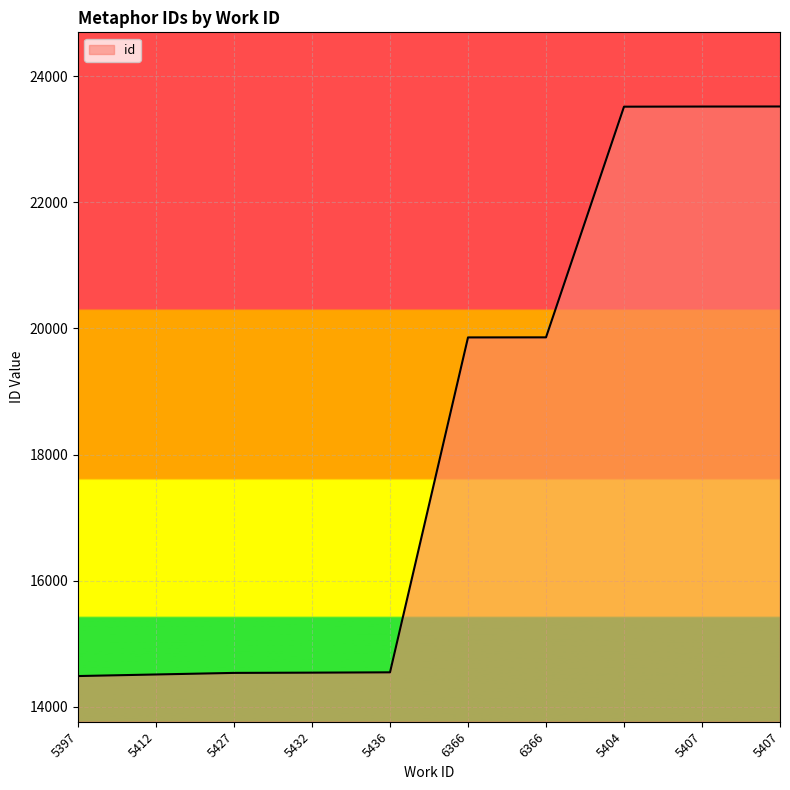

What is the difference between the values at 5427 and 5404?

8979